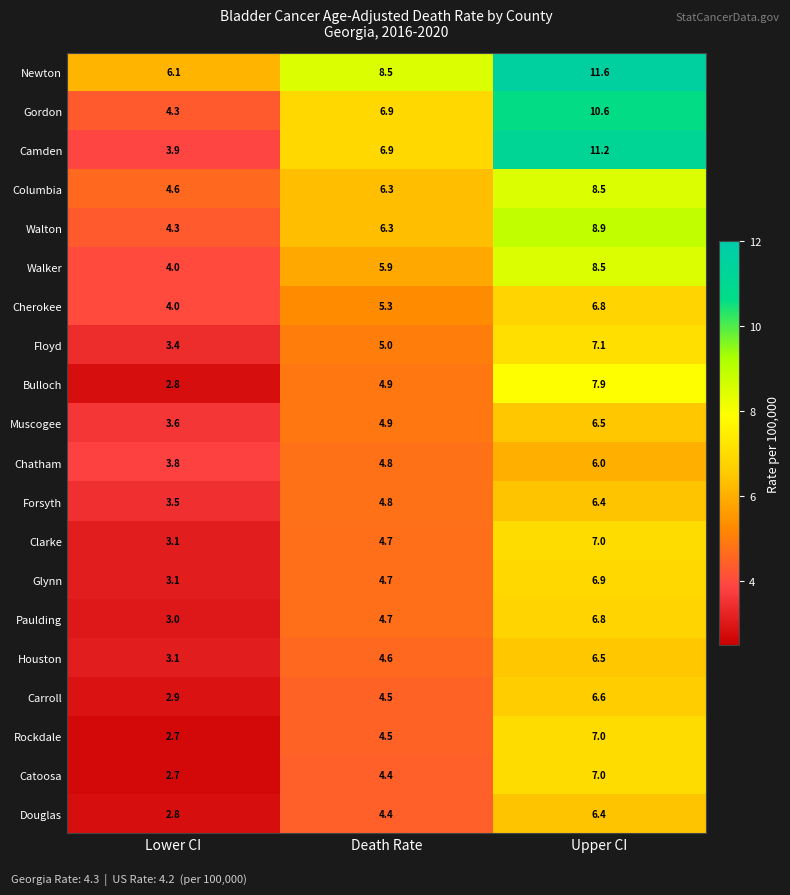

At how many categories does at least one series exceed 7?

2